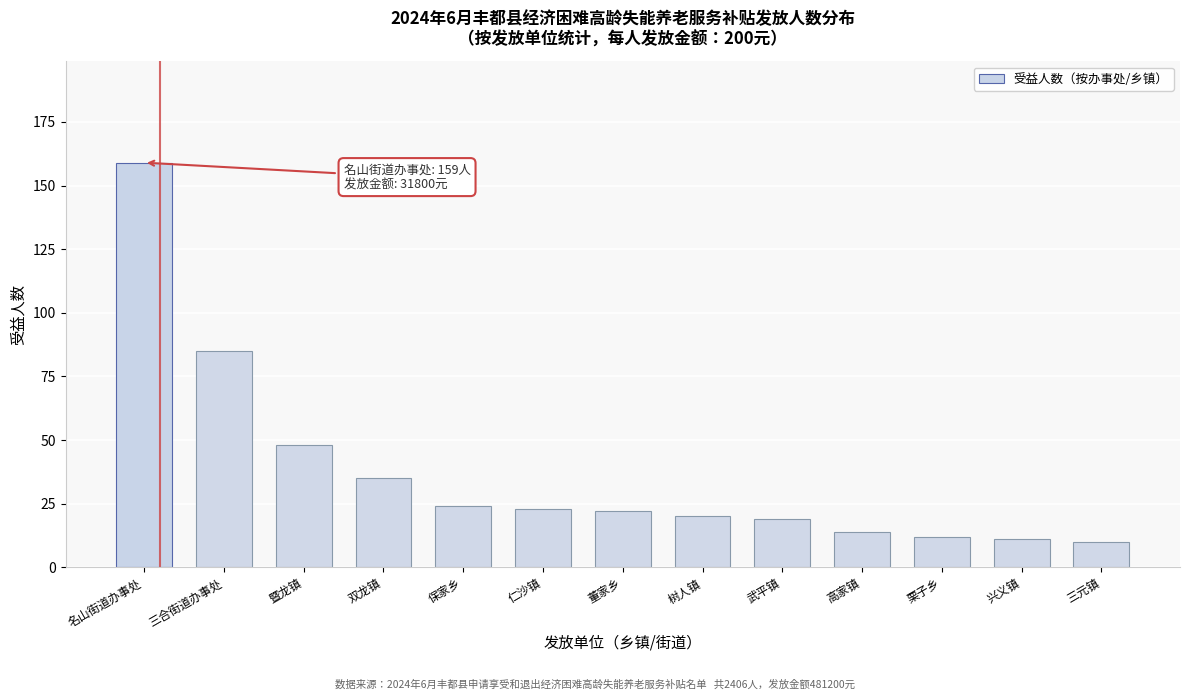

Reading left to right, what are all the values shown in this chart?

名山街道办事处=159	三合街道办事处=85	暨龙镇=48	双龙镇=35	保家乡=24	仁沙镇=23	董家乡=22	树人镇=20	武平镇=19	高家镇=14	栗子乡=12	兴义镇=11	三元镇=10